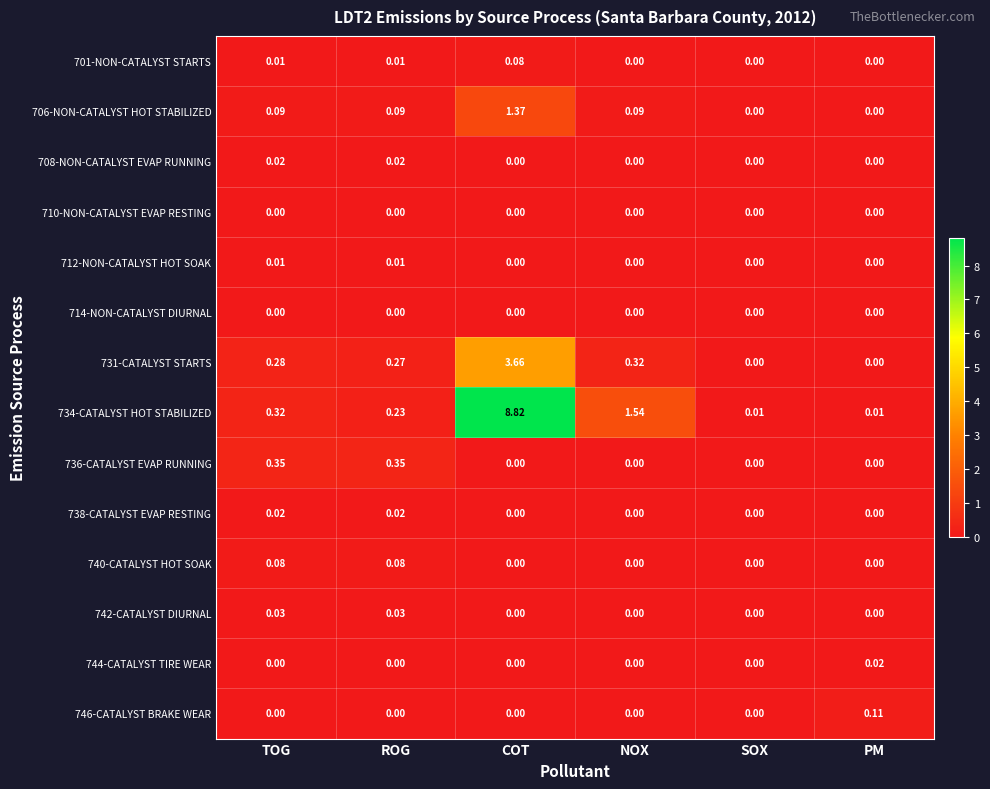

At how many categories does at least one series exceed 4?

1